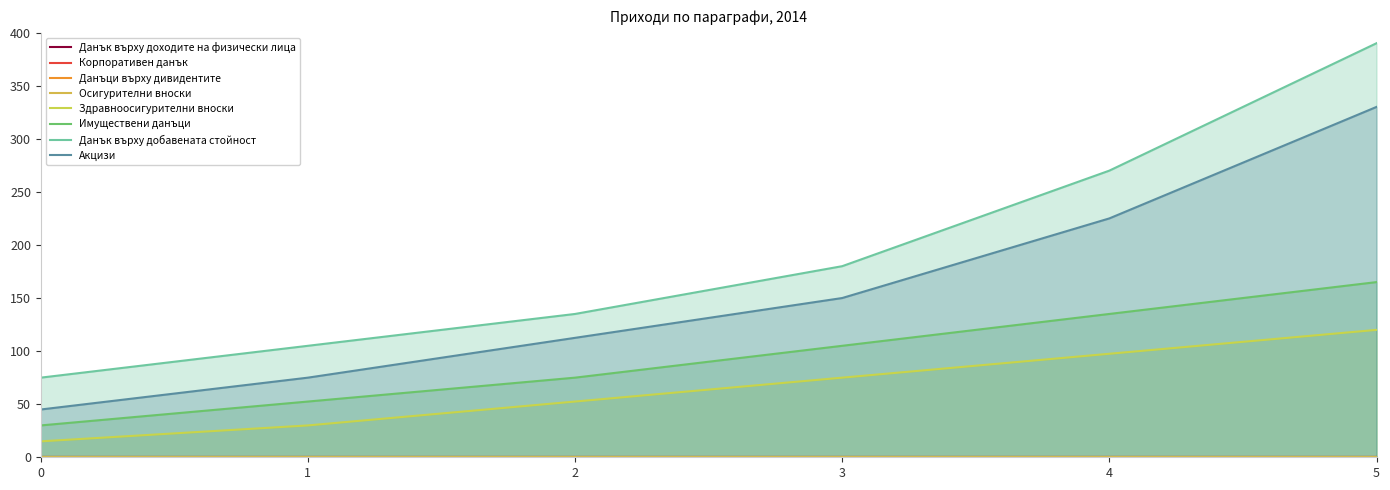

What is the difference between the second highest and second lowest values in the Имуществени данъци series?

82.5